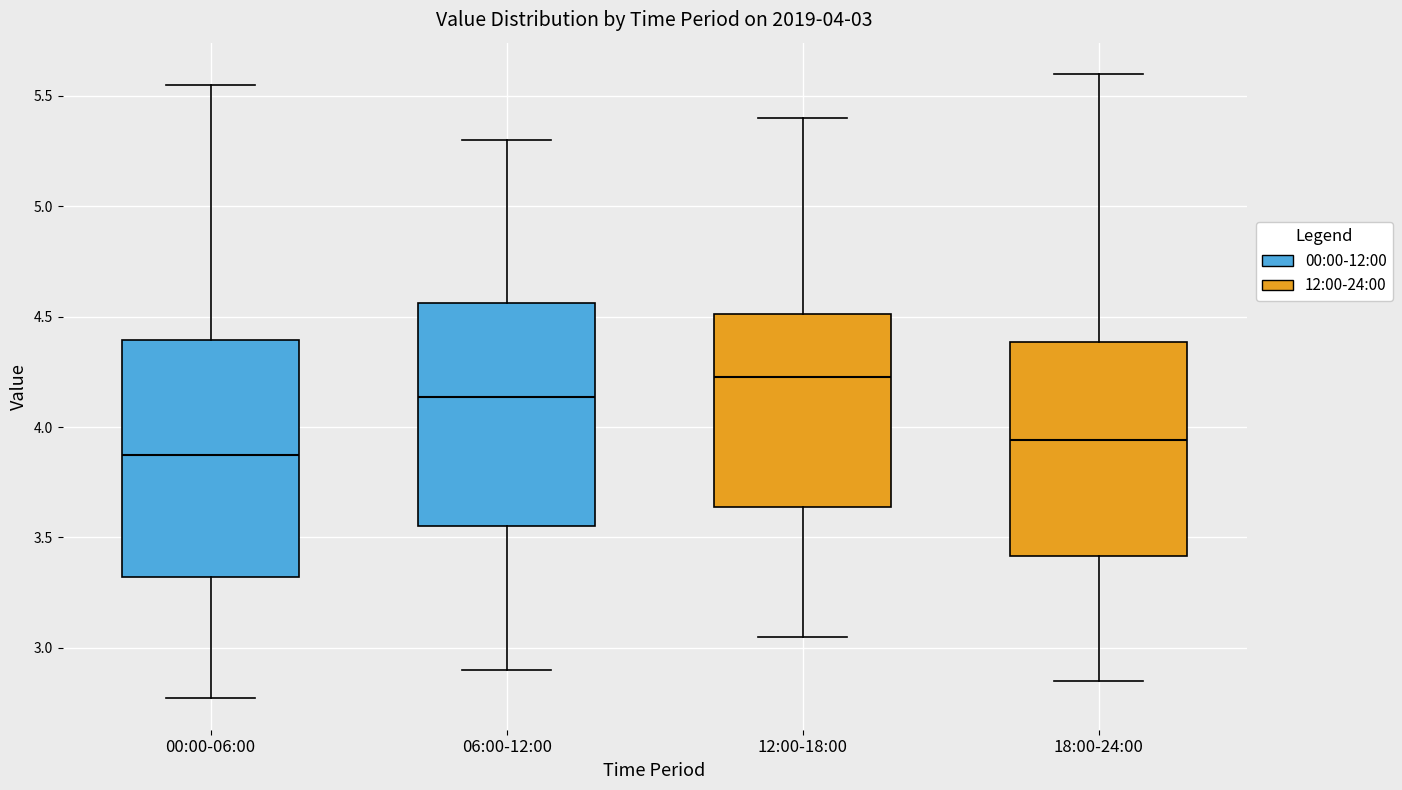

Which box is the tallest, from its lower edge to its upper edge?

00:00-06:00